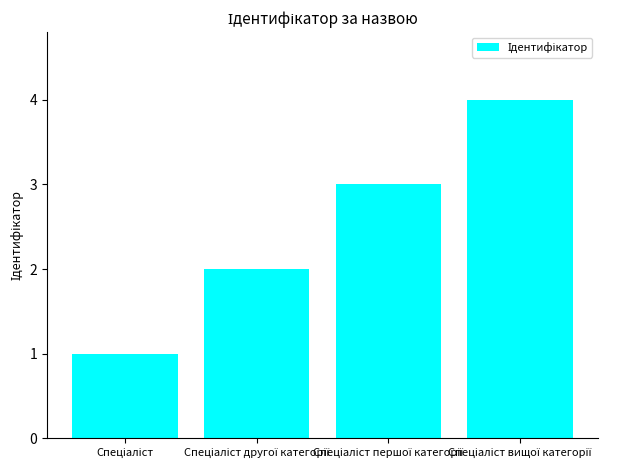

Does the chart contain stacked bars?

No